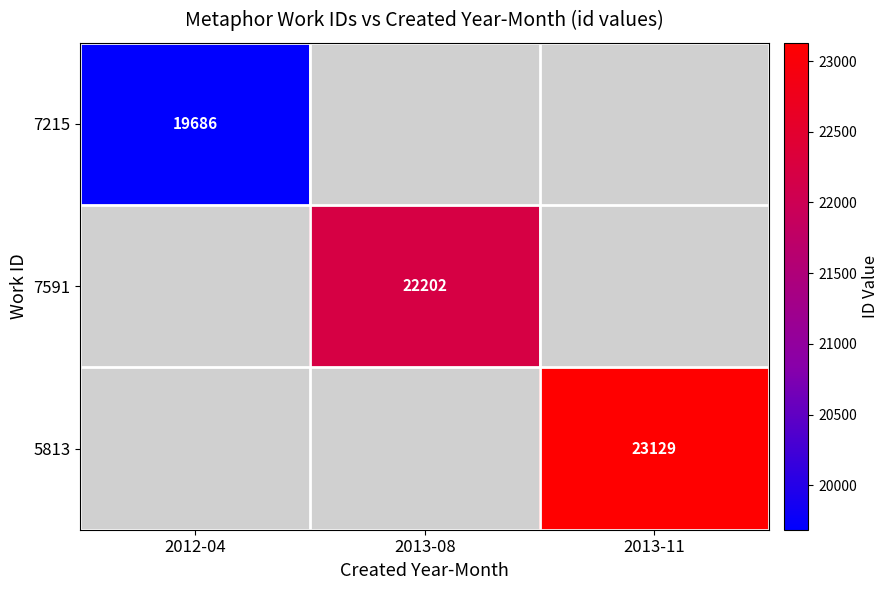

The 7591 series shows 29605 at 2013-08. True or false?

False